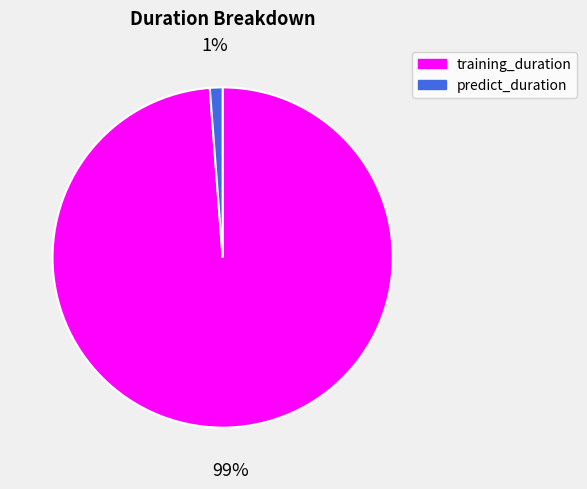

Is the sum of predict_duration and training_duration greater than half?

Yes